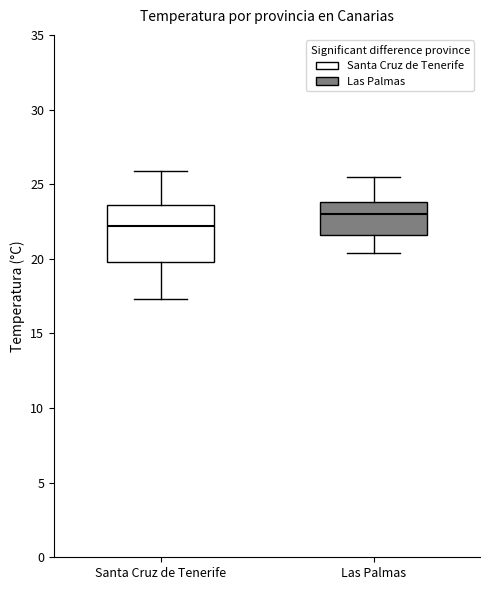

Where is the lower edge of the box for Las Palmas on the y-axis? The values are not printed on the chart, so give them approximately, as read against the axis.

21.5